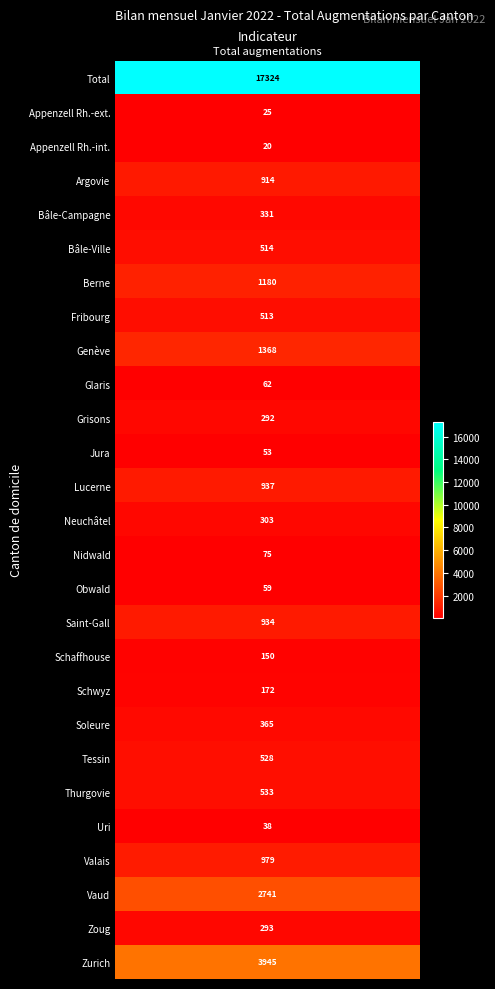

True or false: the data shows 62 at Glaris.

True